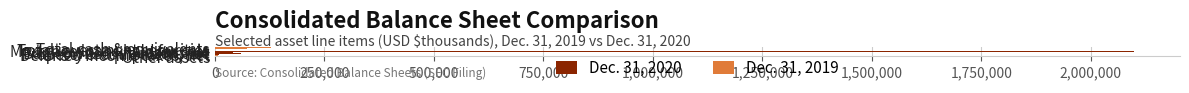

What is the sum of all Dec. 31, 2020 values?

2482587